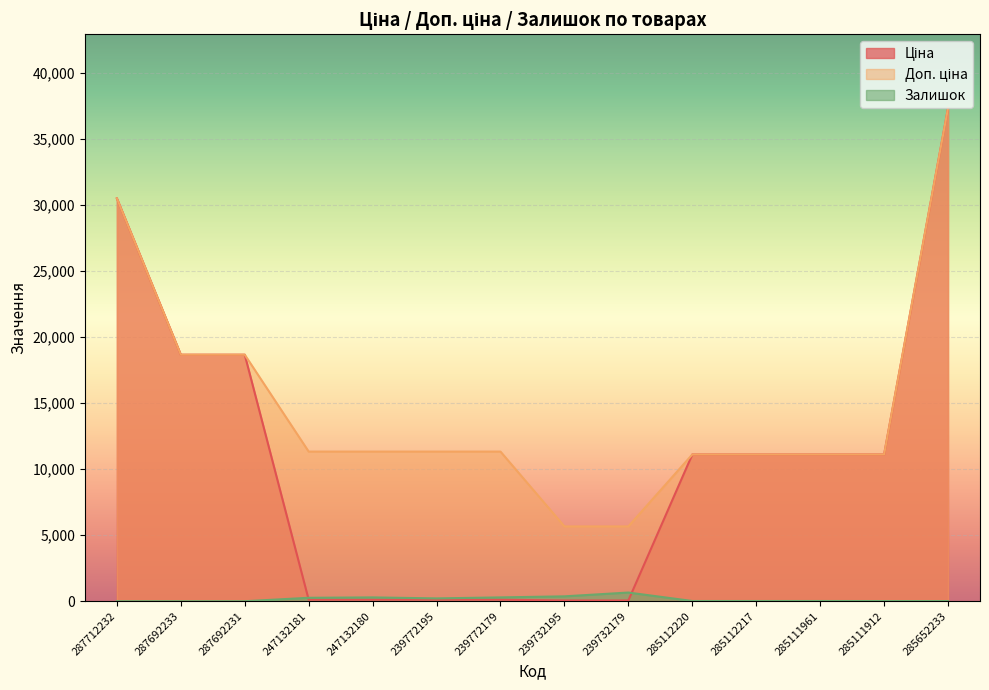

Count the number of data series in this chart.

3